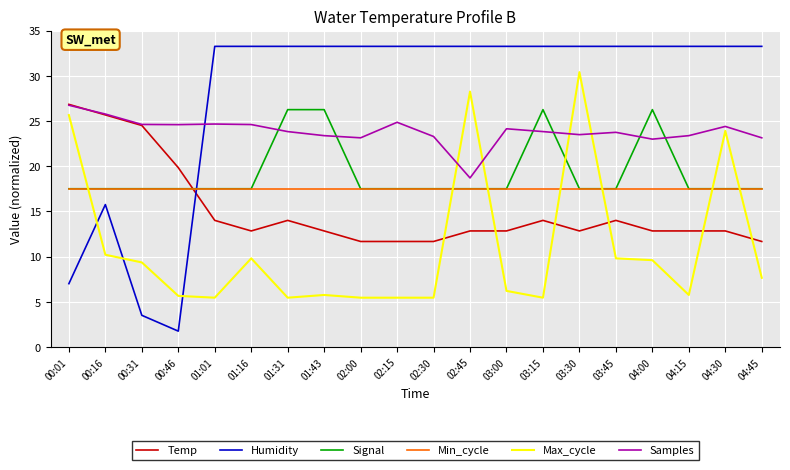

Which series changed the most between 00:16 and 03:45?

Humidity